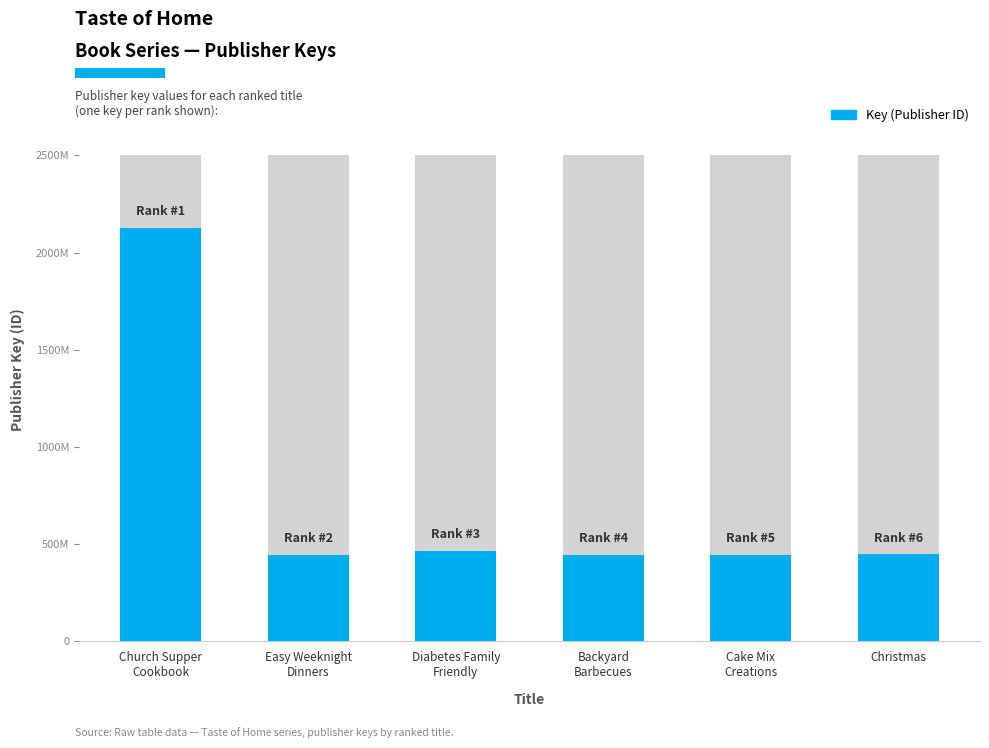

List the labels in order of value, smallest first.

Backyard
Barbecues, Cake Mix
Creations, Easy Weeknight
Dinners, Christmas, Diabetes Family
Friendly, Church Supper
Cookbook